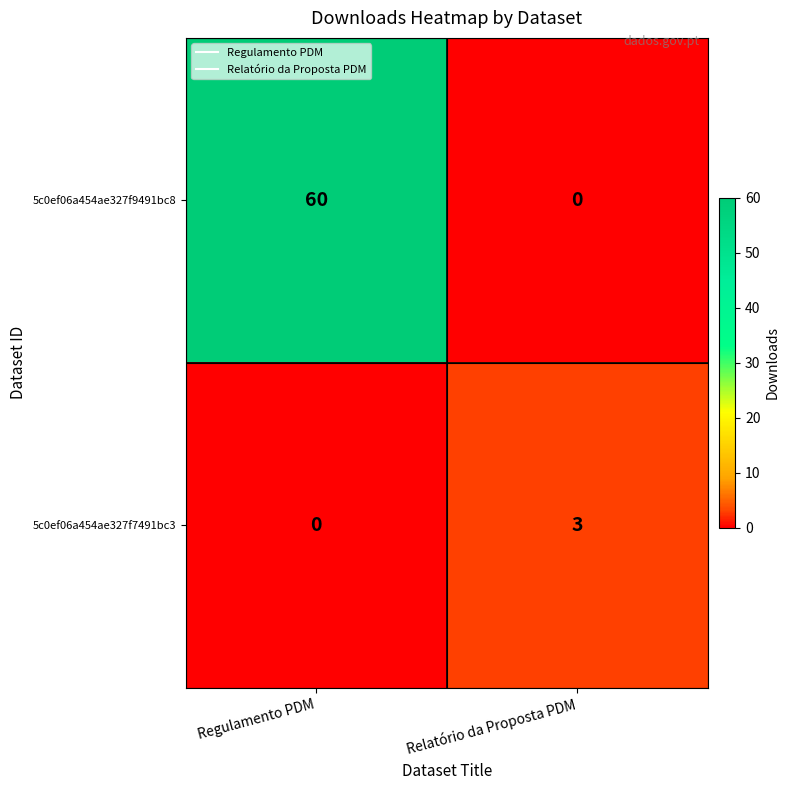

What is the total value across all series at Regulamento PDM?

60